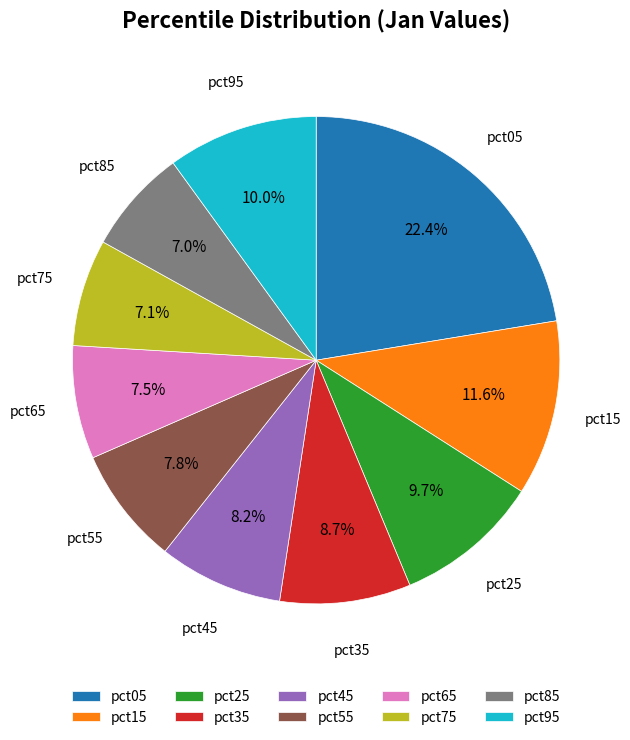

What is the largest slice in the pie chart?

pct05